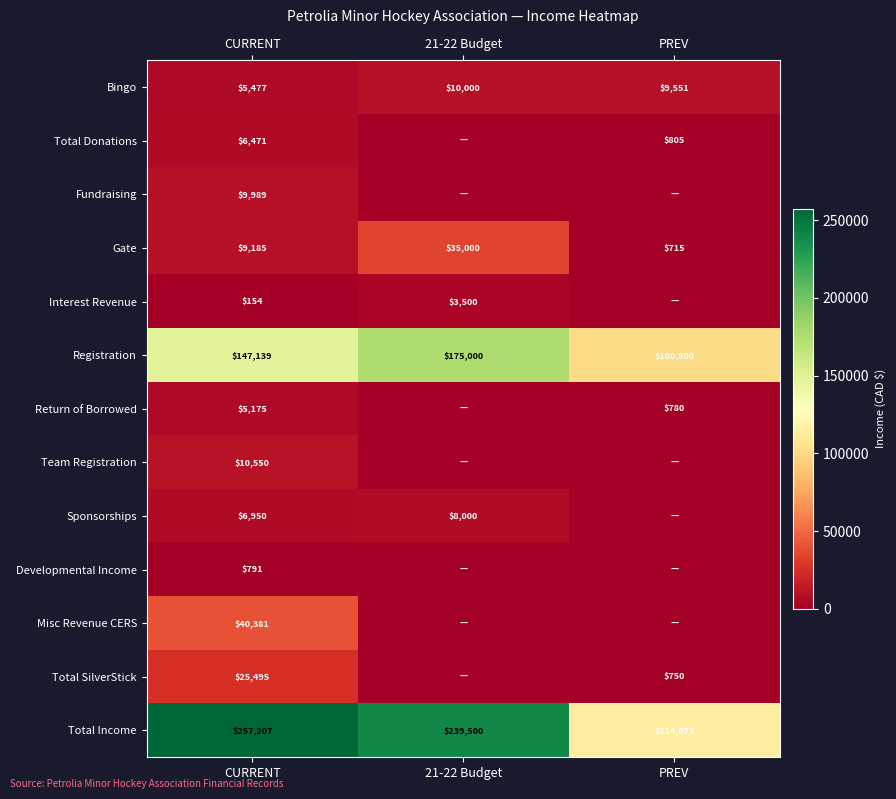

At which category is the sum across all series the highest?

CURRENT